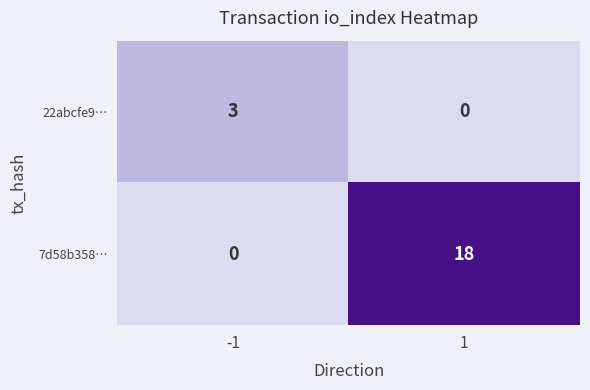

Is it true that 22abcfe9… equals 5 at -1?

False